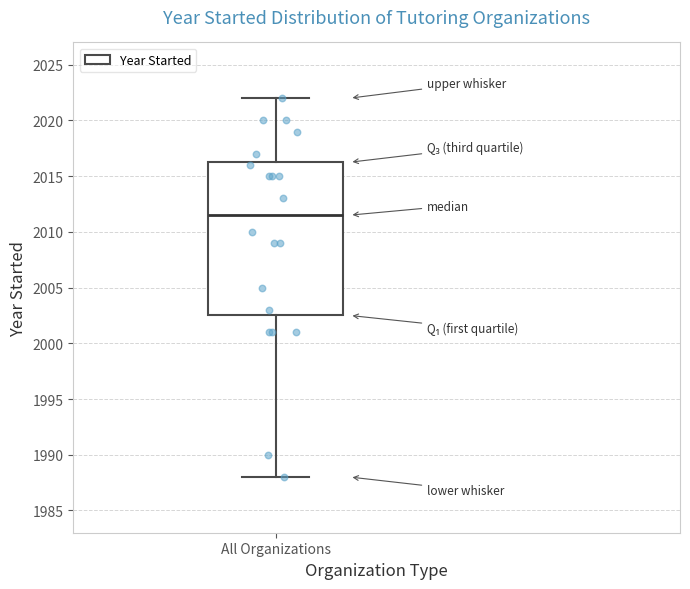

Where is the upper edge of the box for All Organizations on the y-axis? The values are not printed on the chart, so give them approximately, as read against the axis.

2016.5